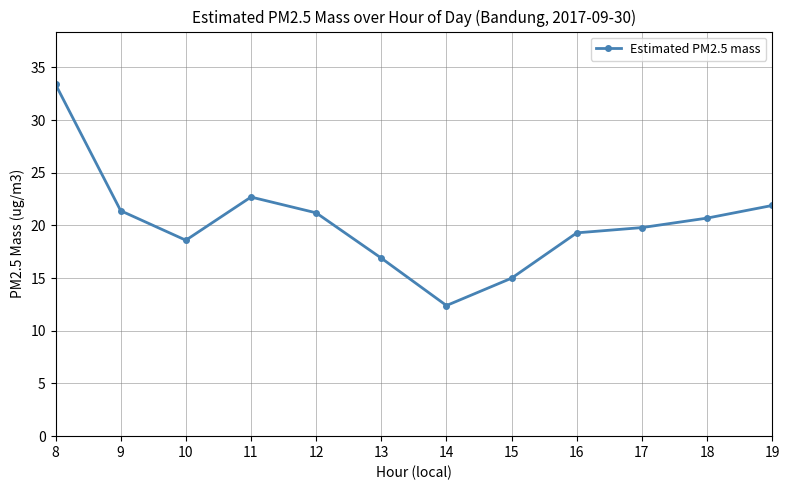

Between 13 and 10, which is larger?

10